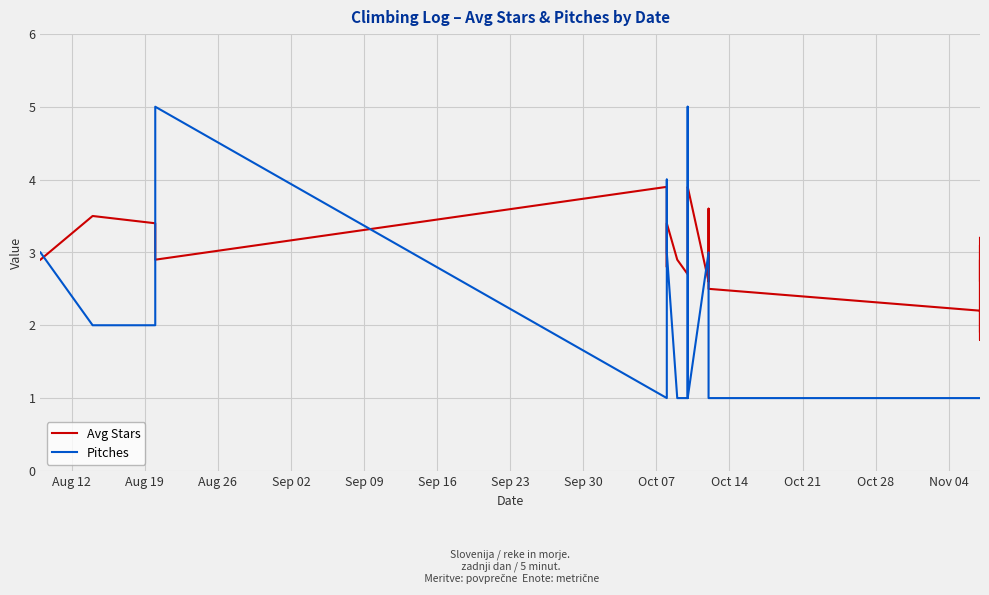

How many series are shown in this chart?

2